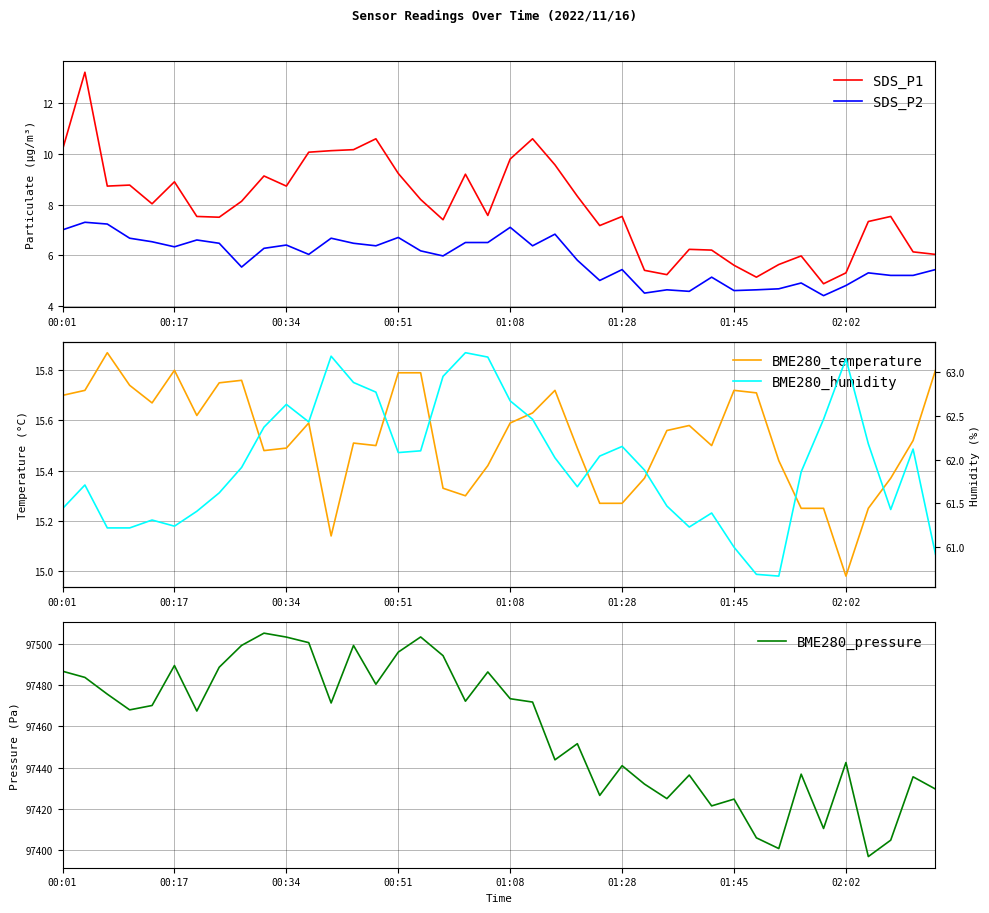

How many values in the BME280_temperature series exceed 15?

39